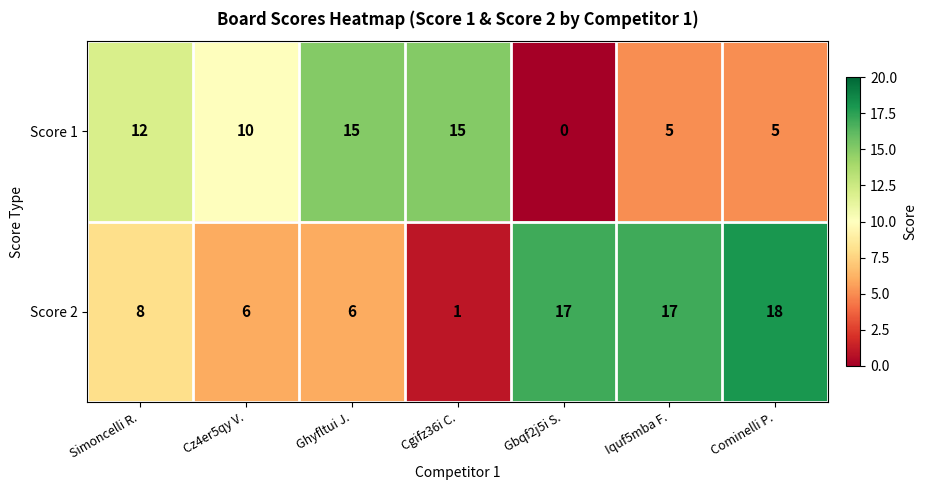

True or false: Score 1 has a value of 0 at Gbqf2j5i S..

True